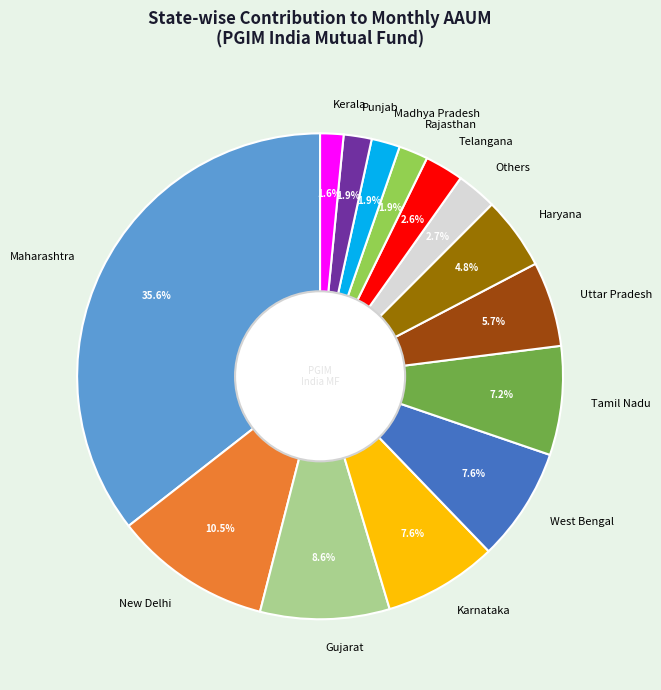

Is it true that Karnataka is 18% of the pie?

False